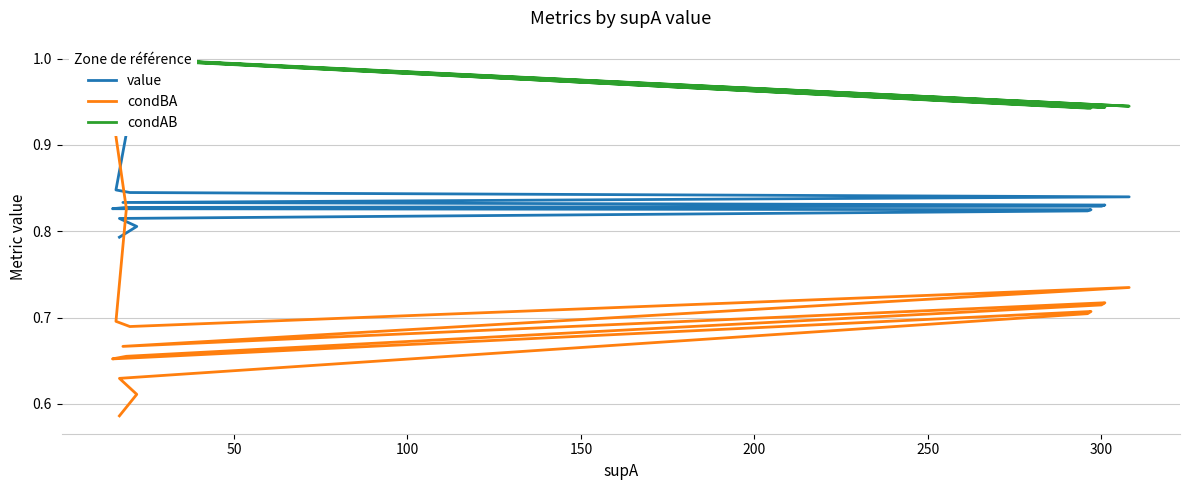

Is the value of condBA at 9 greater than the value of condAB at 300?

No